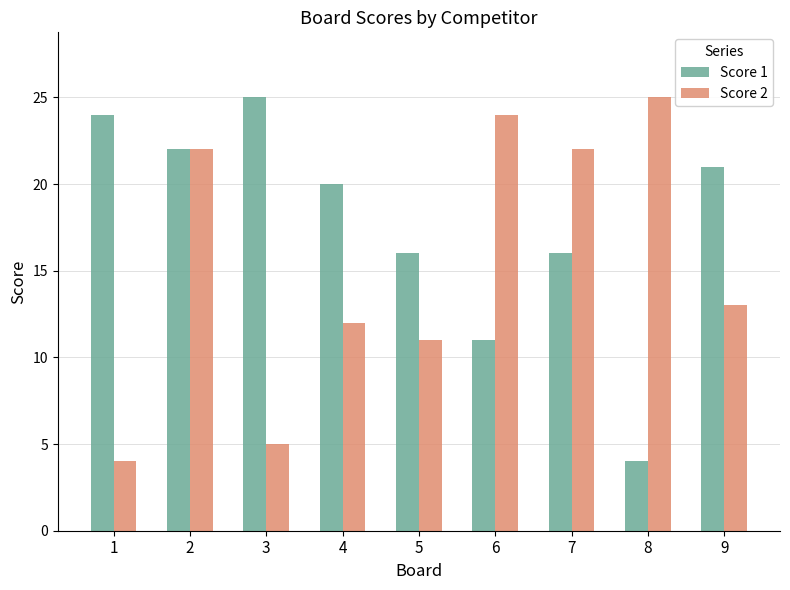

How many bars are there in total?

18